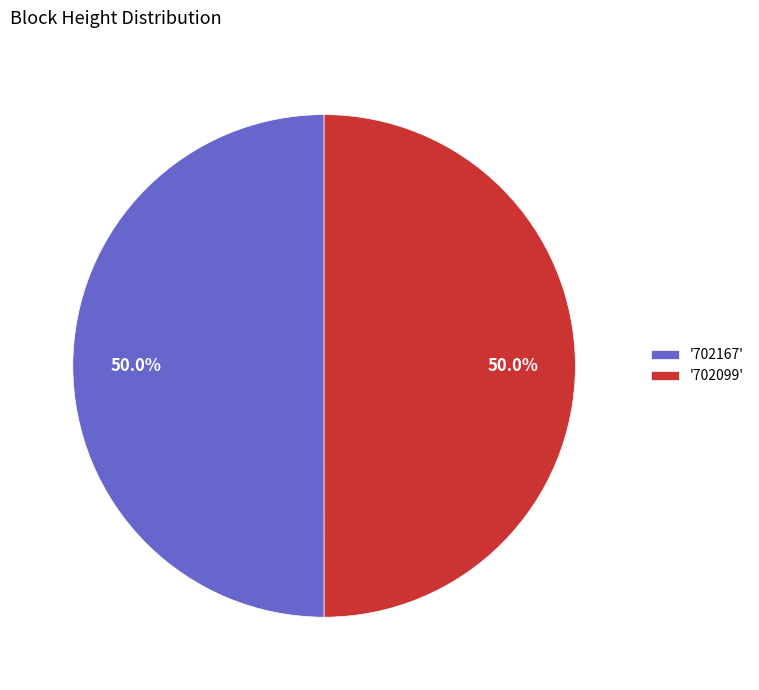

What is the ratio of the value at '702099' to the value at '702167'?

1.0